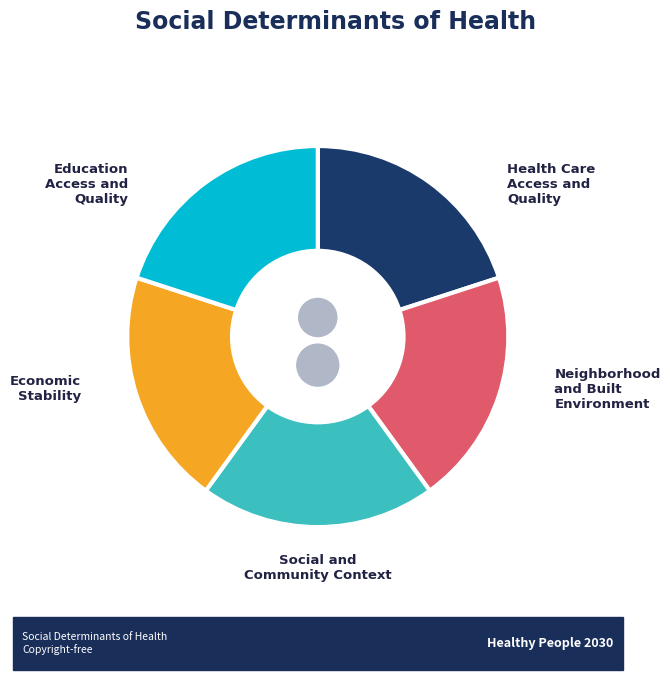

Is there a majority slice in this chart?

No